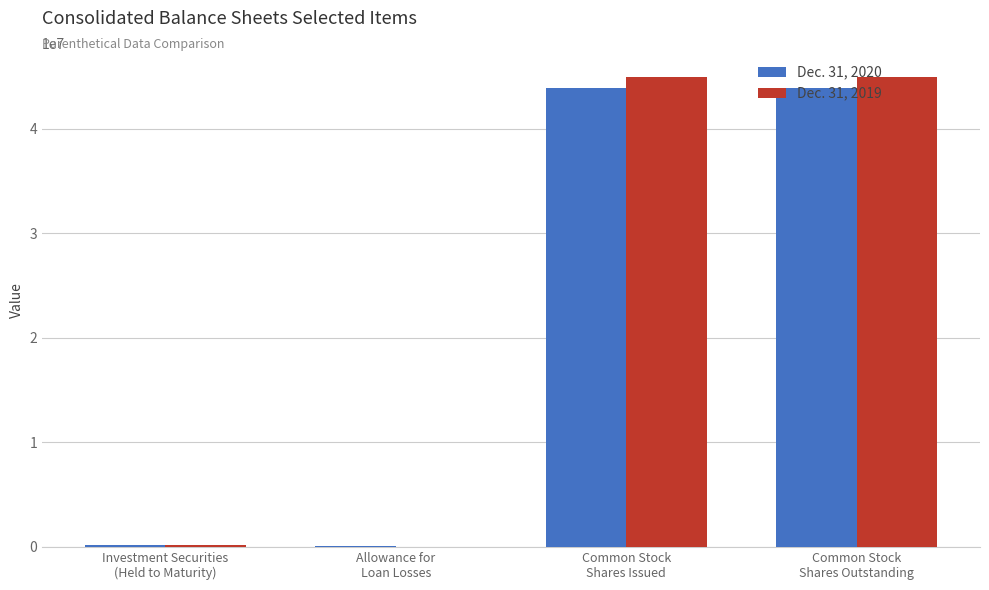

What is the greatest value displayed?

45000840